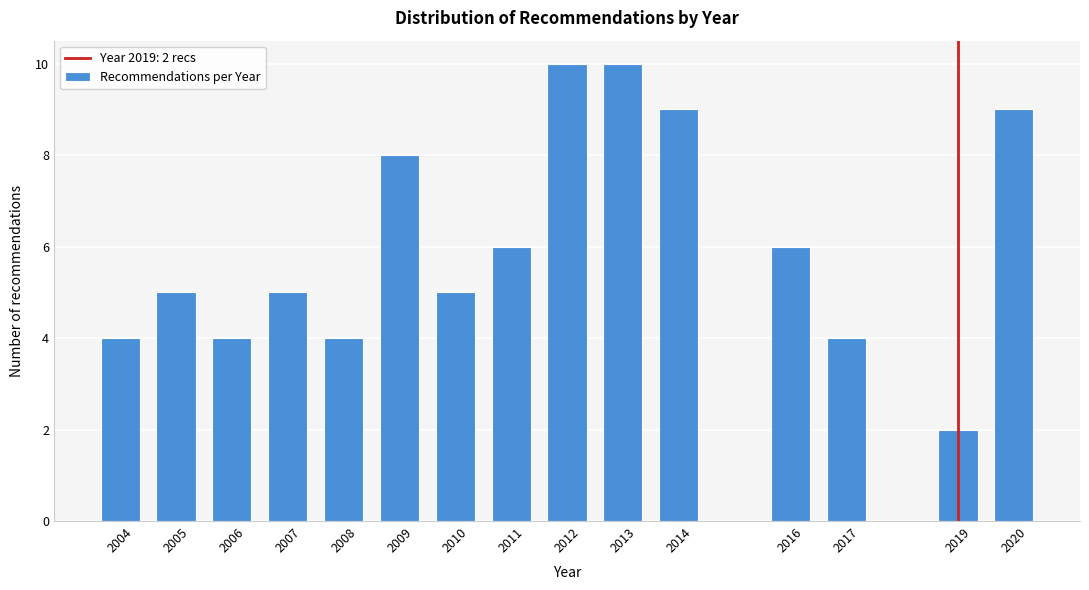

Reading left to right, extract all data points from this chart.

4	5	4	5	4	8	5	6	10	10	9	6	4	2	9